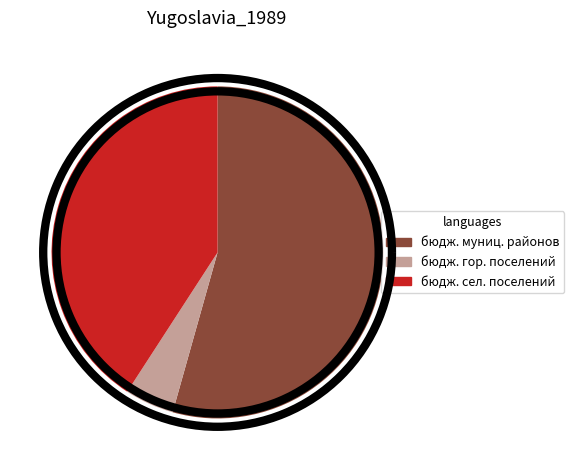

True or false: бюджеты муниципальных районов accounts for 54% of the total.

True